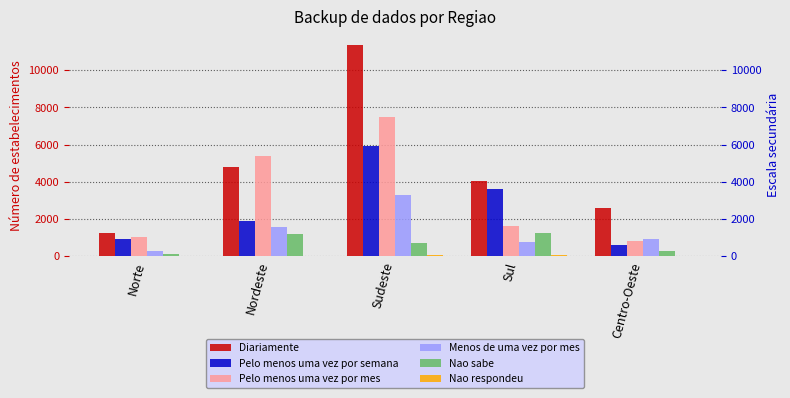

What is the total value across all series at Nordeste?

14864